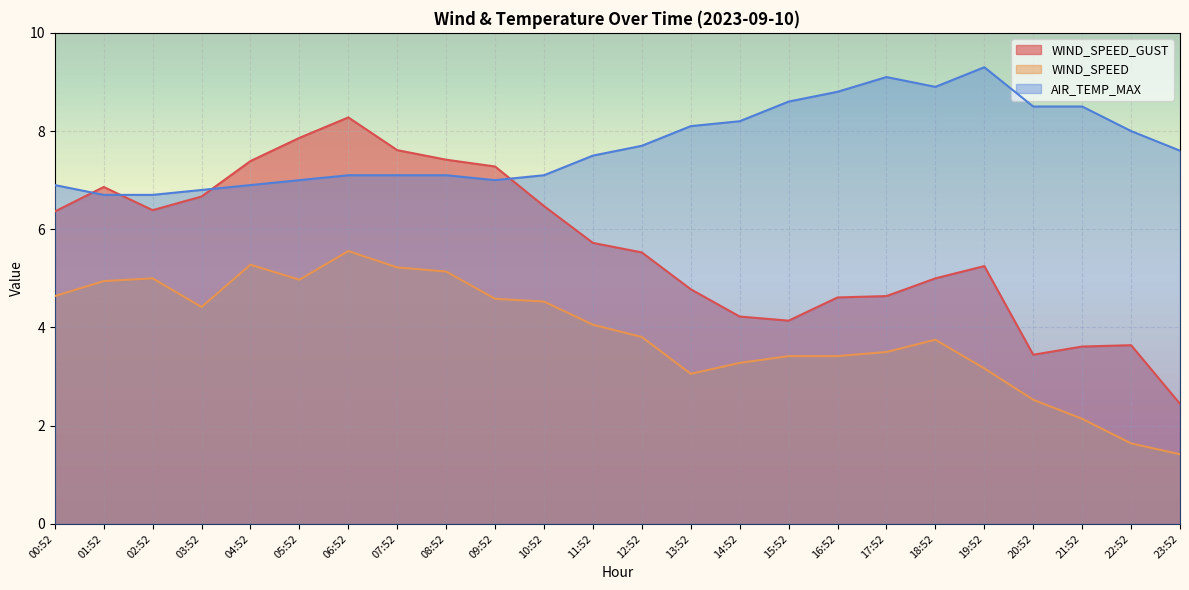

What is the sum of the WIND_SPEED_GUST values at 01:52 and 21:52?

10.5